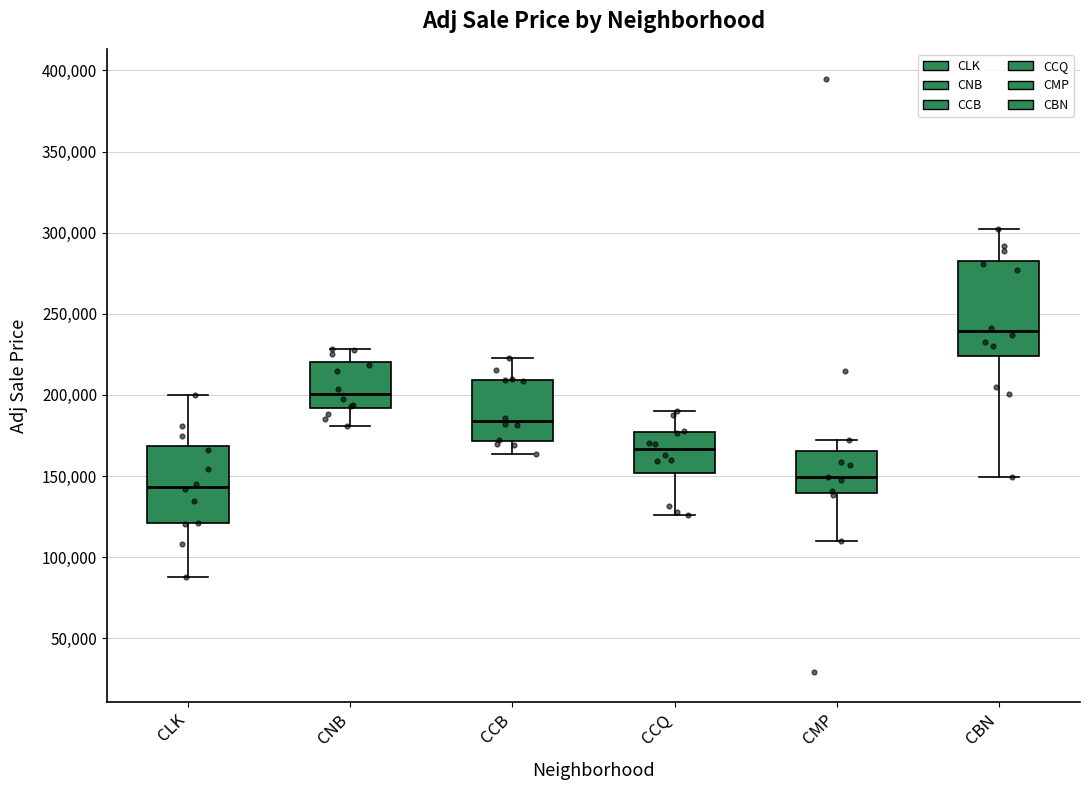

Which box's median line is the lowest?

CLK